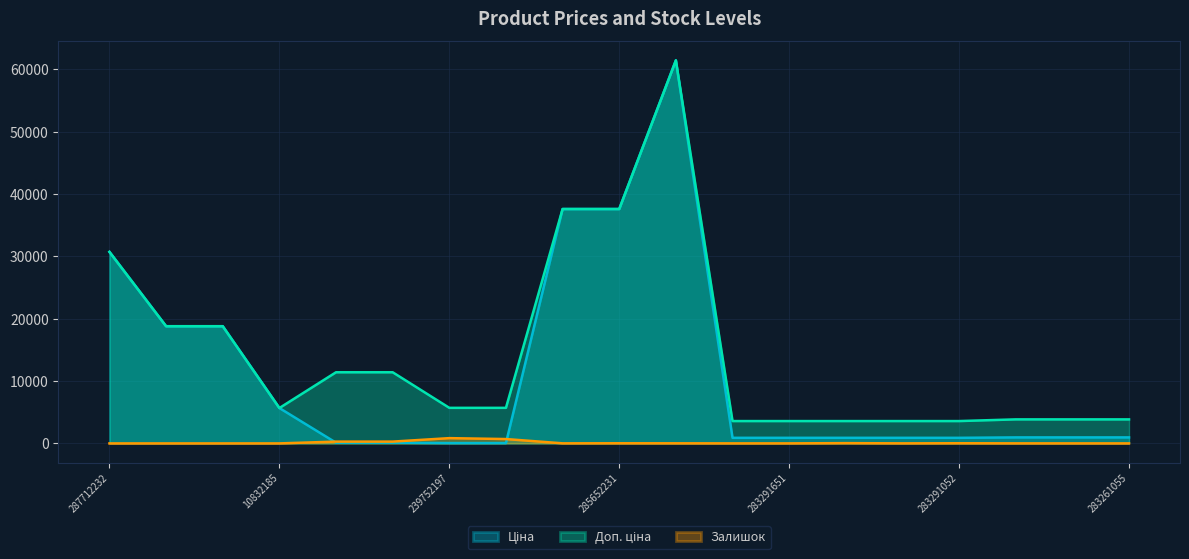

Is the value of Ціна at 287712232 greater than the value of Залишок at 287712232?

Yes